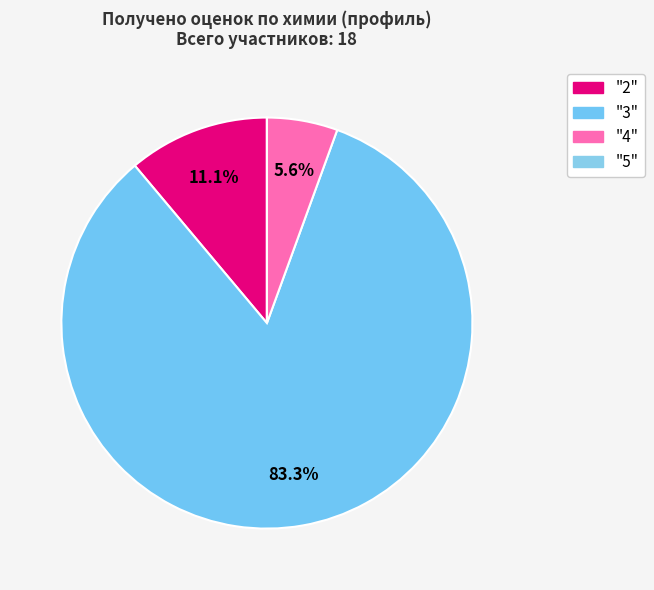

Does "3" account for over 50% of the chart?

Yes